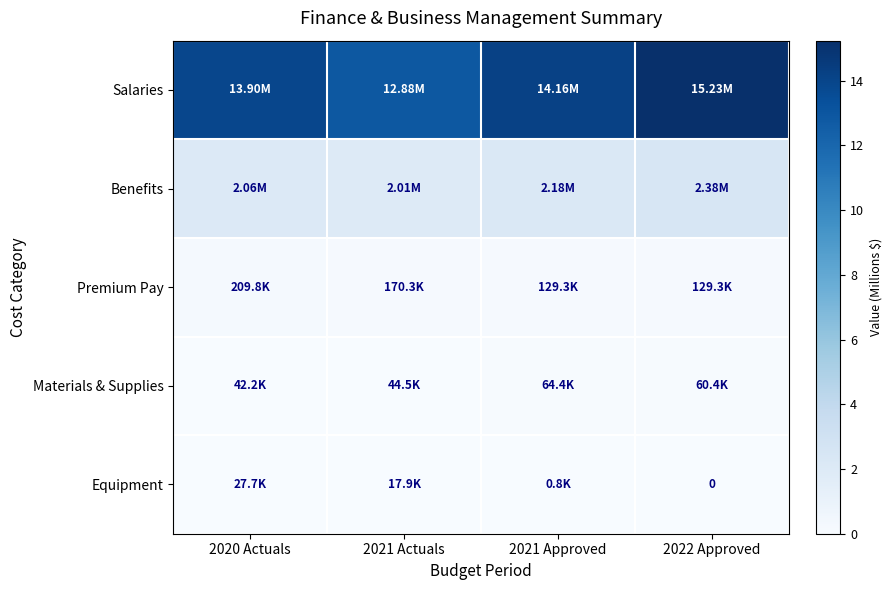

Count the number of data series in this chart.

5